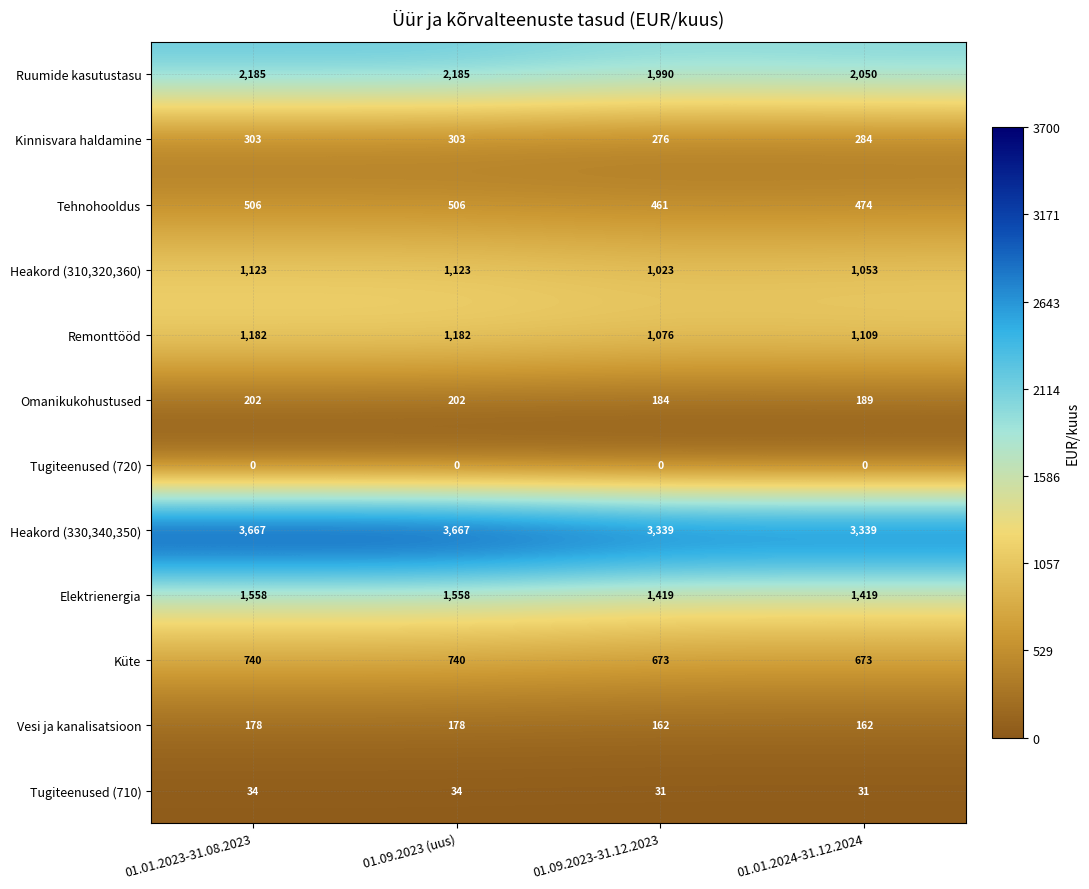

What is the greatest value displayed?

3667